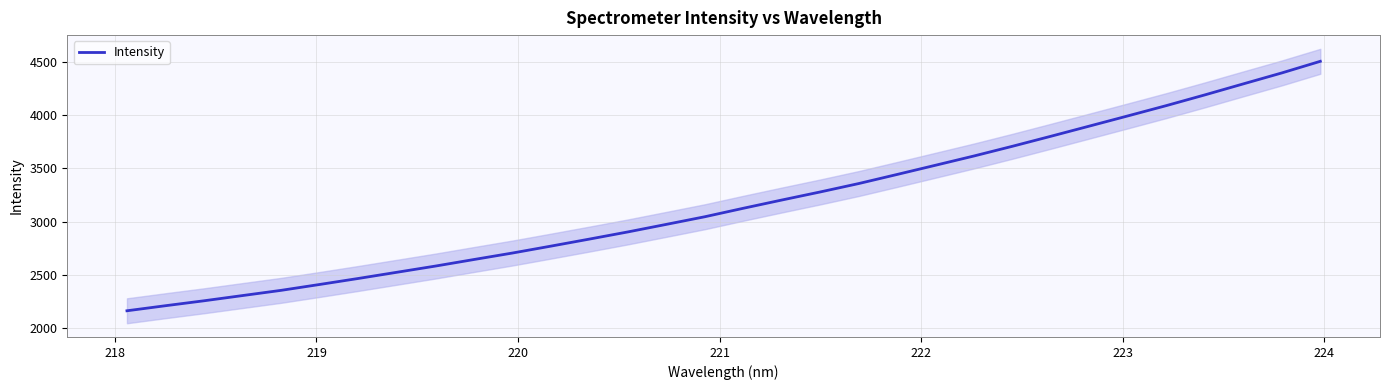

What is the highest value of the Intensity series?

4506.7